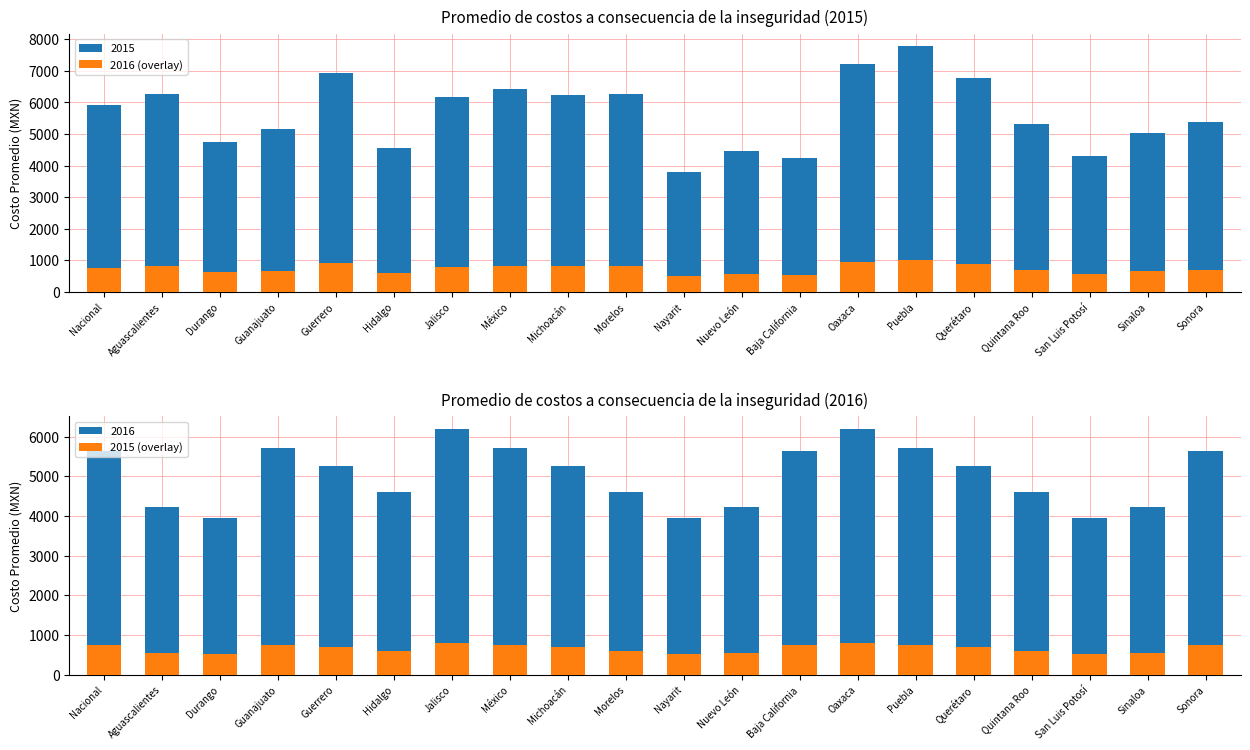

How many values in the 2015 (overlay) series are below 682?

9